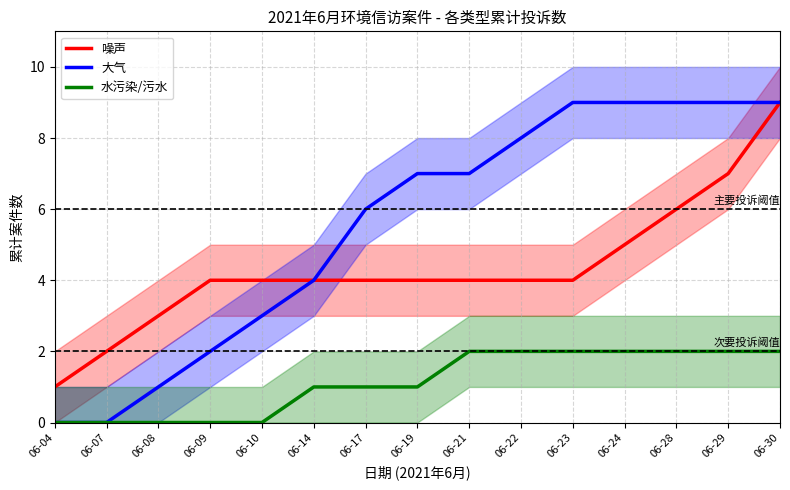

Where does the 噪声 series first go above 4?

06-24